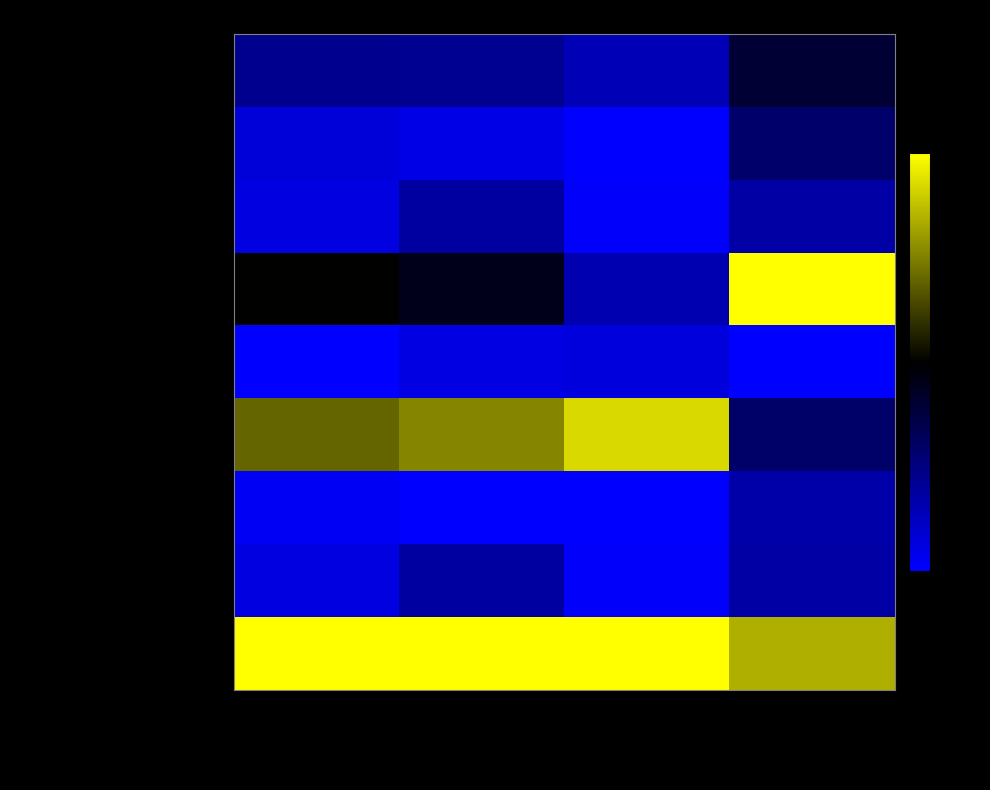

List the series in order of their peak value, lowest first.

Капуста квашеная, компот из сухофруктов, пшеничный формовой 1 сорт (завтрак), пшеничный формовой 1 сорт (обед), компот из кураги, каша рисовая вязкая, рагу из свинины, Итого завтрак, ИТОГО обед